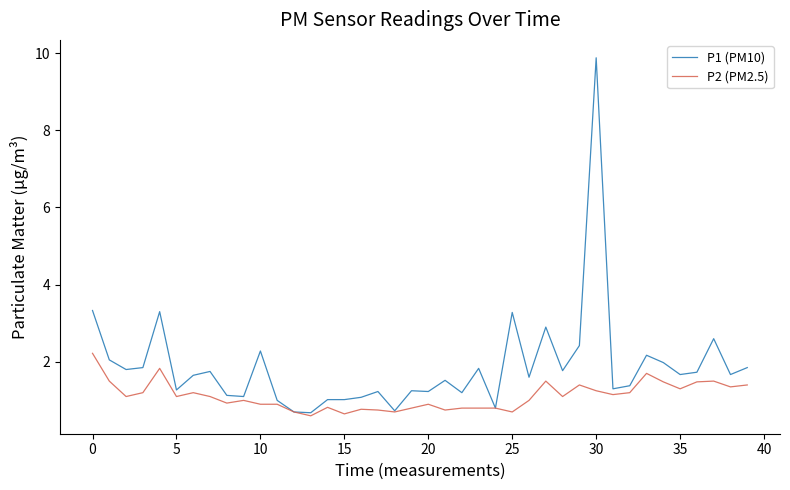

What is the smallest value displayed?

0.6